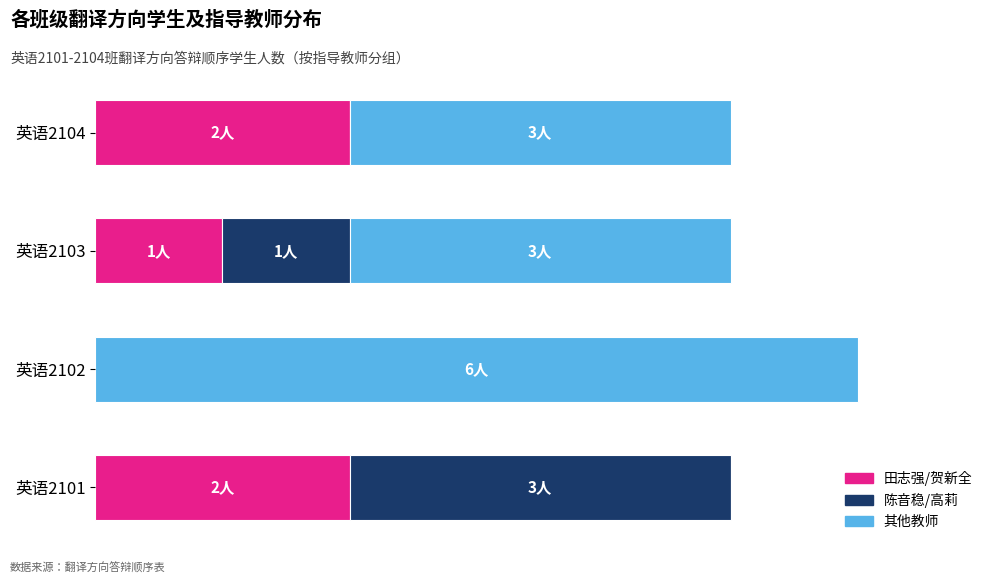

At how many categories does at least one series exceed 3?

1